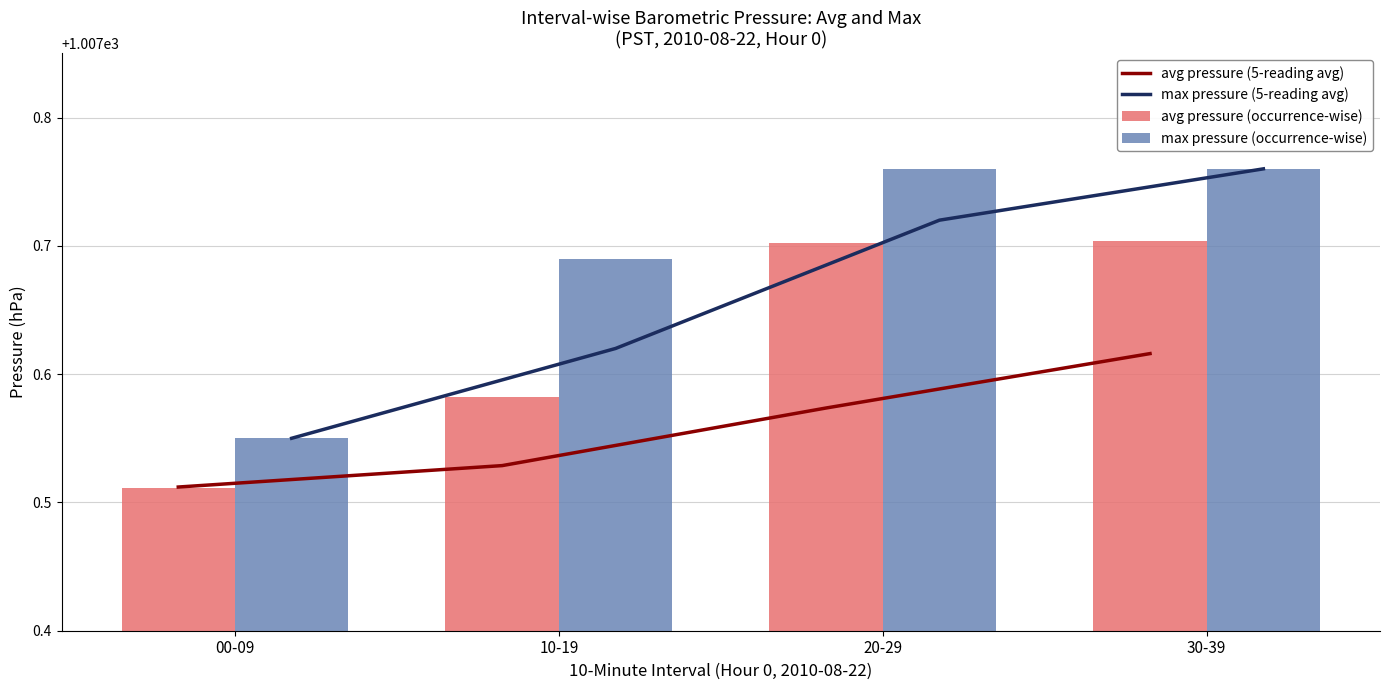

What is the label of the 2nd bar from the left?

10-19